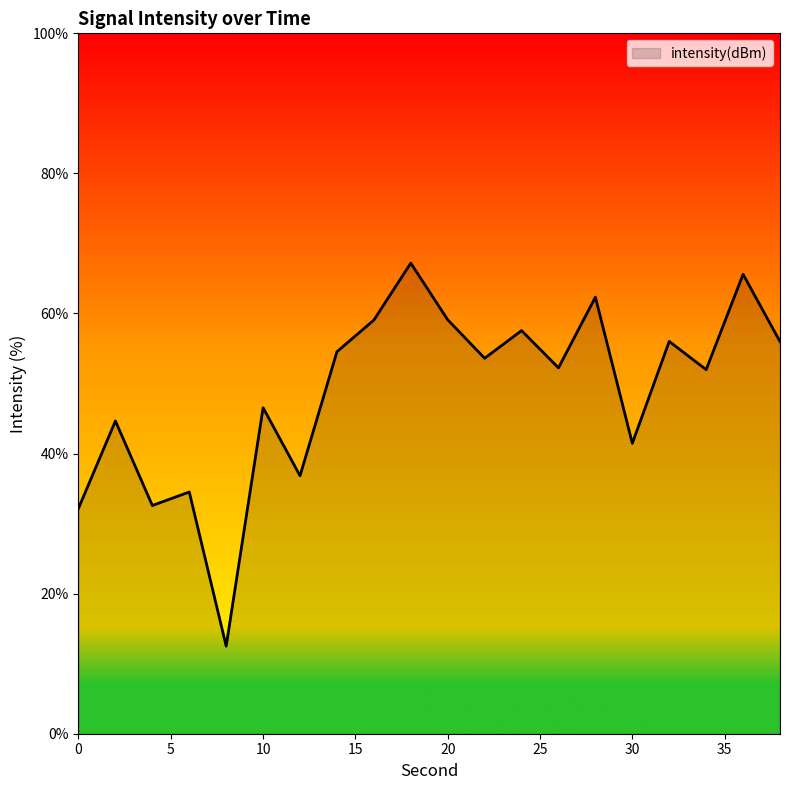

What is the greatest value displayed?

67.2